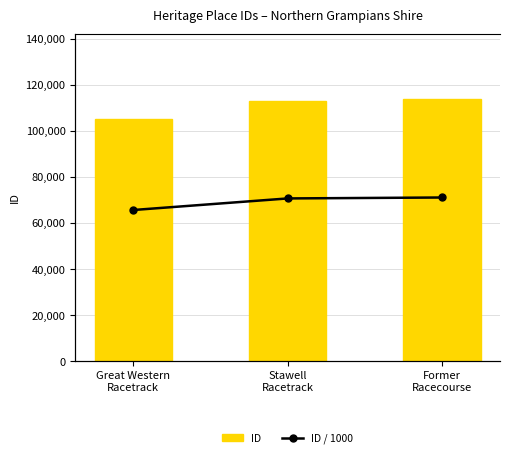

What position from the left is Former
Racecourse?

3